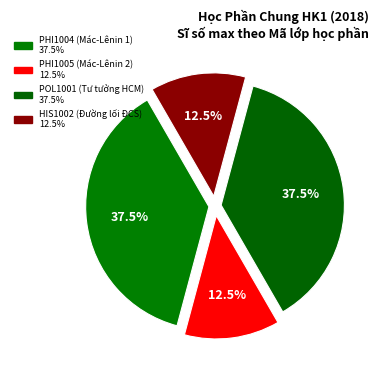

How many segments does this pie chart have?

4